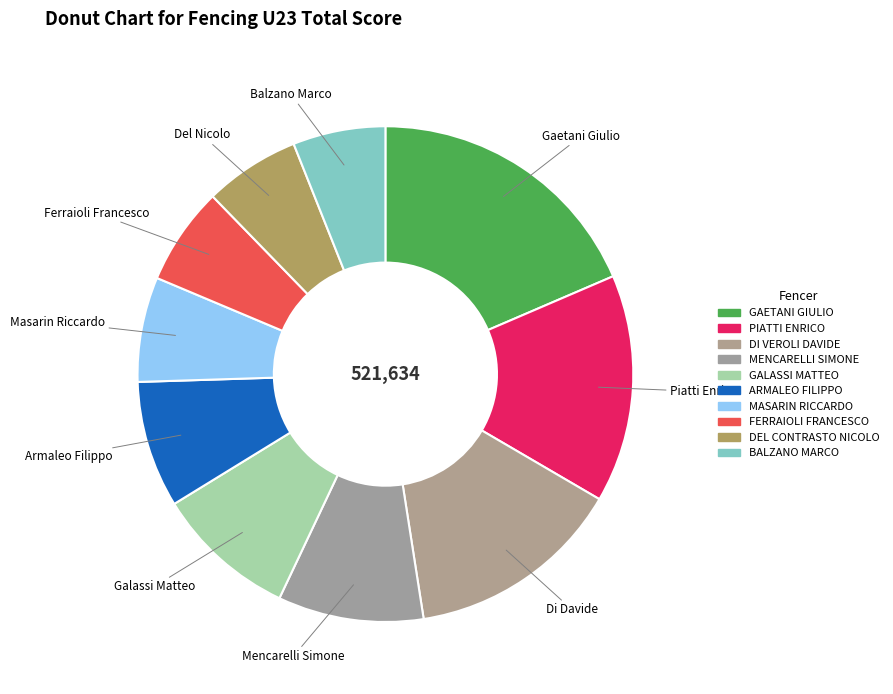

What is the largest slice in the pie chart?

GAETANI GIULIO